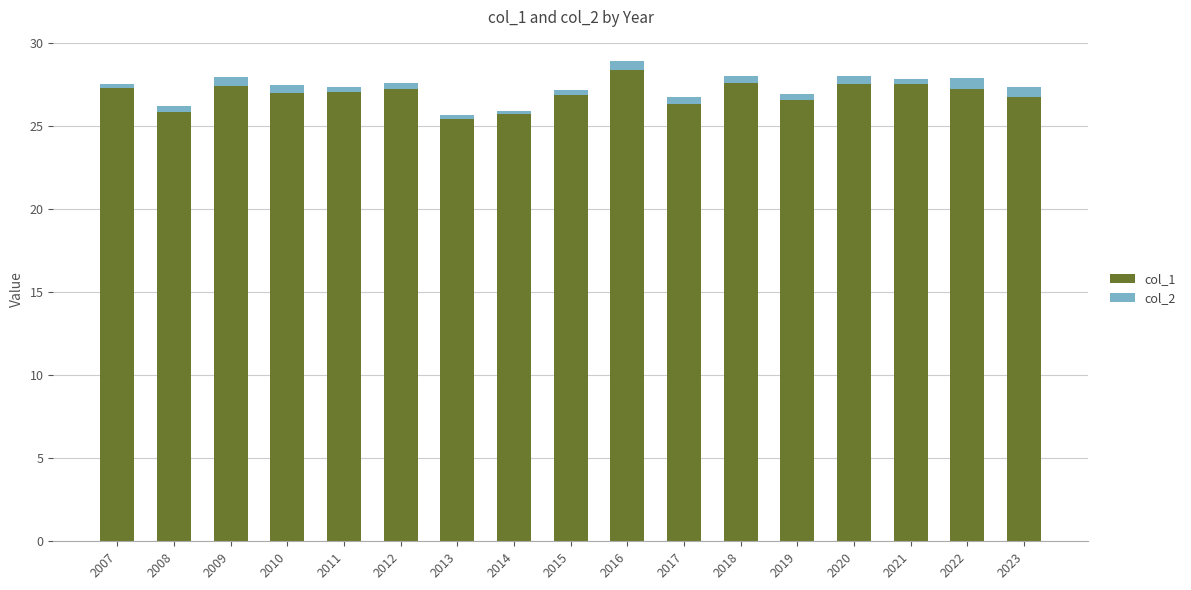

At which label does col_1 reach its peak?

2016